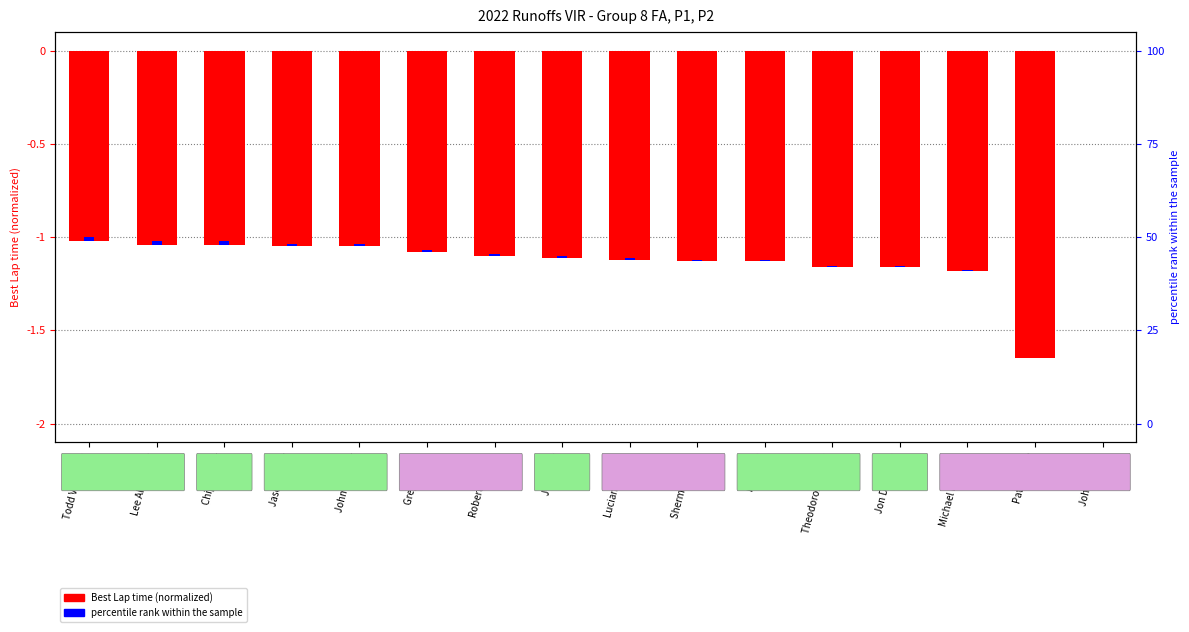

Rank the series by their average value, from lowest to highest.

Best Lap time (normalized), percentile rank within the sample